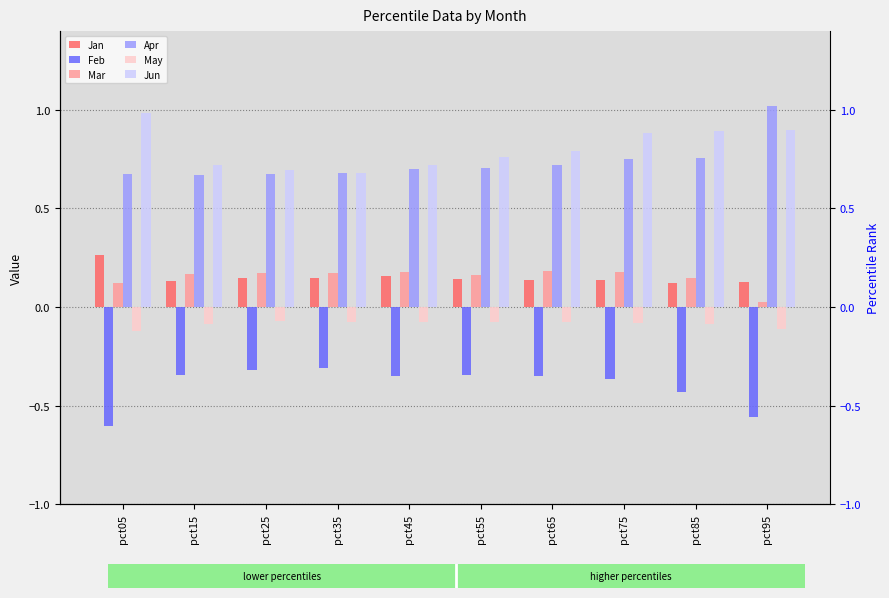

Is it true that Feb equals -0.1 at pct85?

False